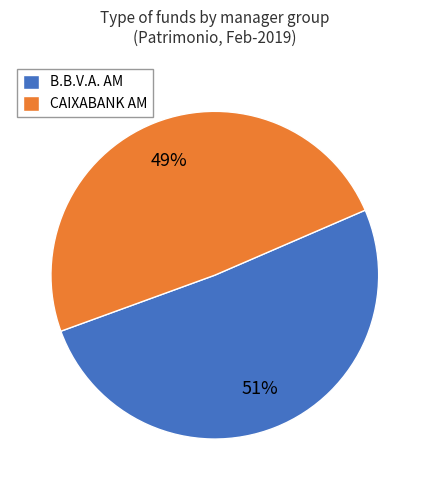

Does any single category account for the majority?

Yes